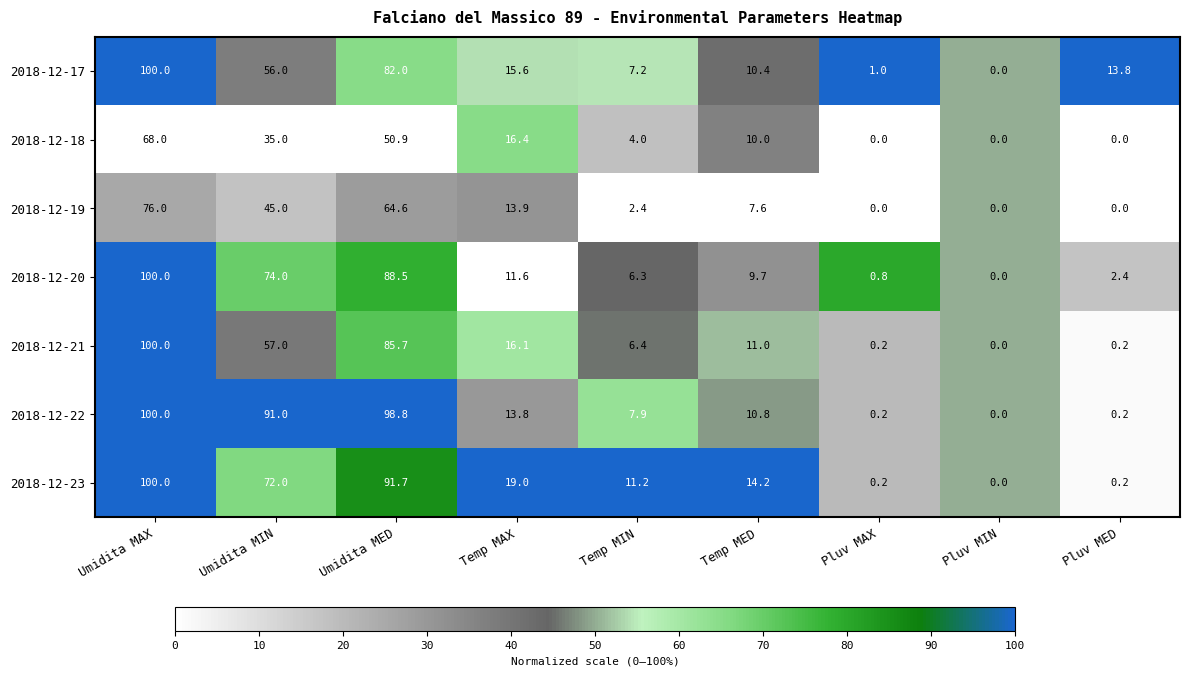

At which category is the sum across all series the highest?

Umidita MAX